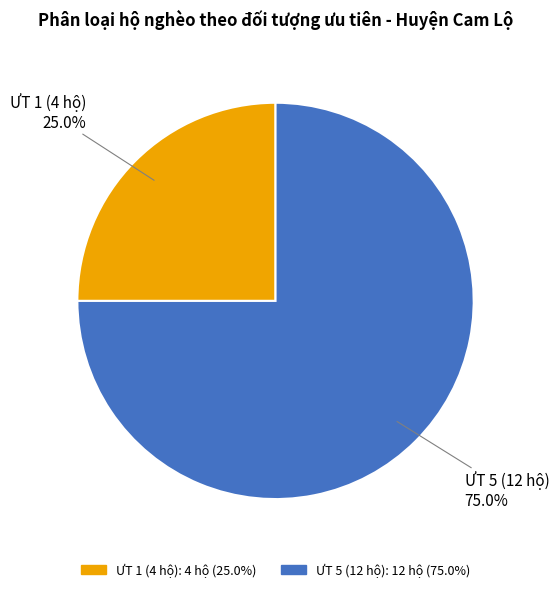

To the nearest percent, what percentage of the pie is ƯT 5 (12 hộ)?

75%